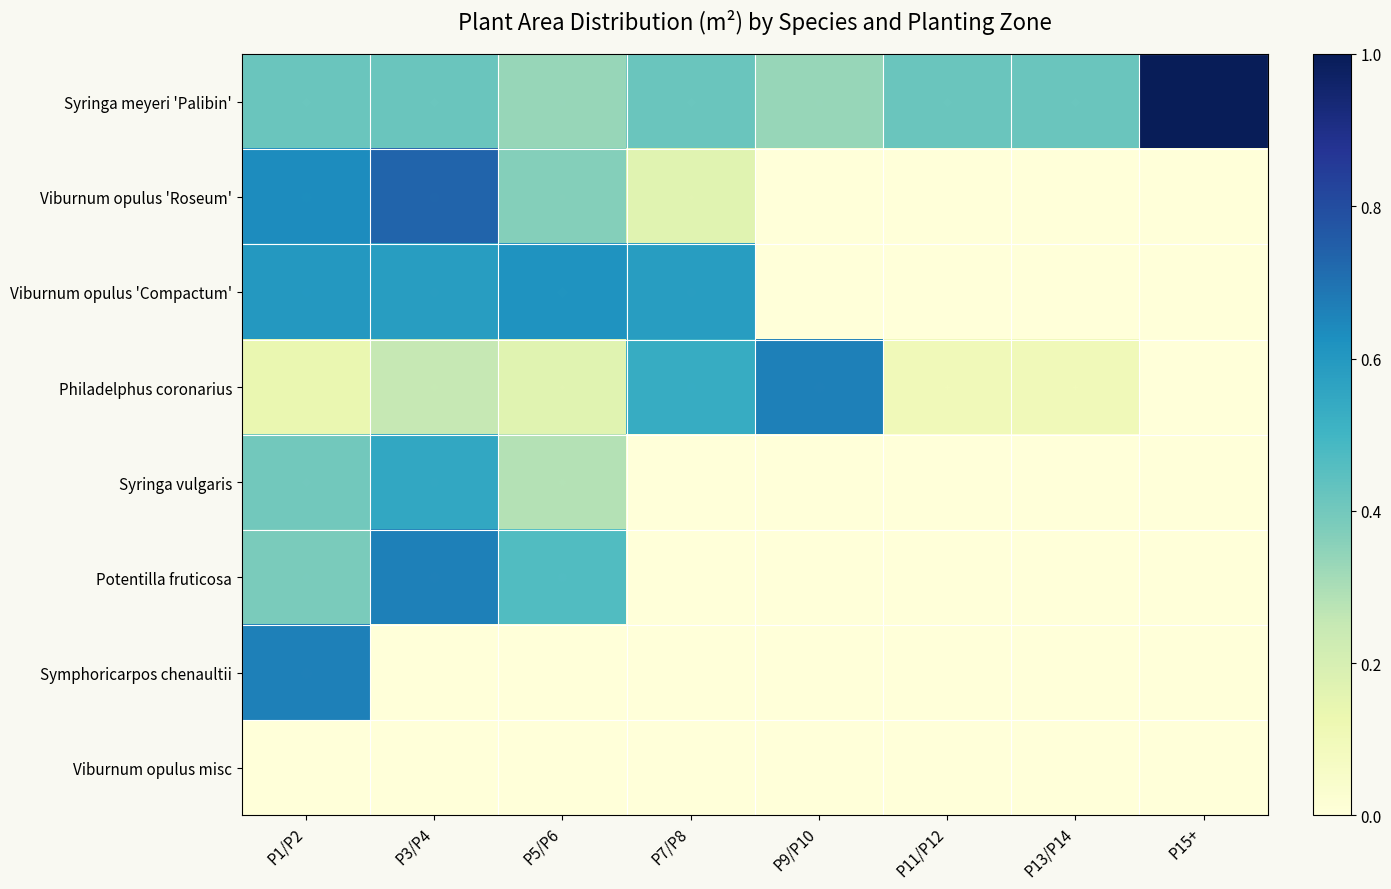

At P1/P2, list the series in order from smallest to largest.

Viburnum opulus misc, Philadelphus coronarius, Potentilla fruticosa, Syringa vulgaris, Syringa meyeri 'Palibin', Viburnum opulus 'Compactum', Viburnum opulus 'Roseum', Symphoricarpos chenaultii